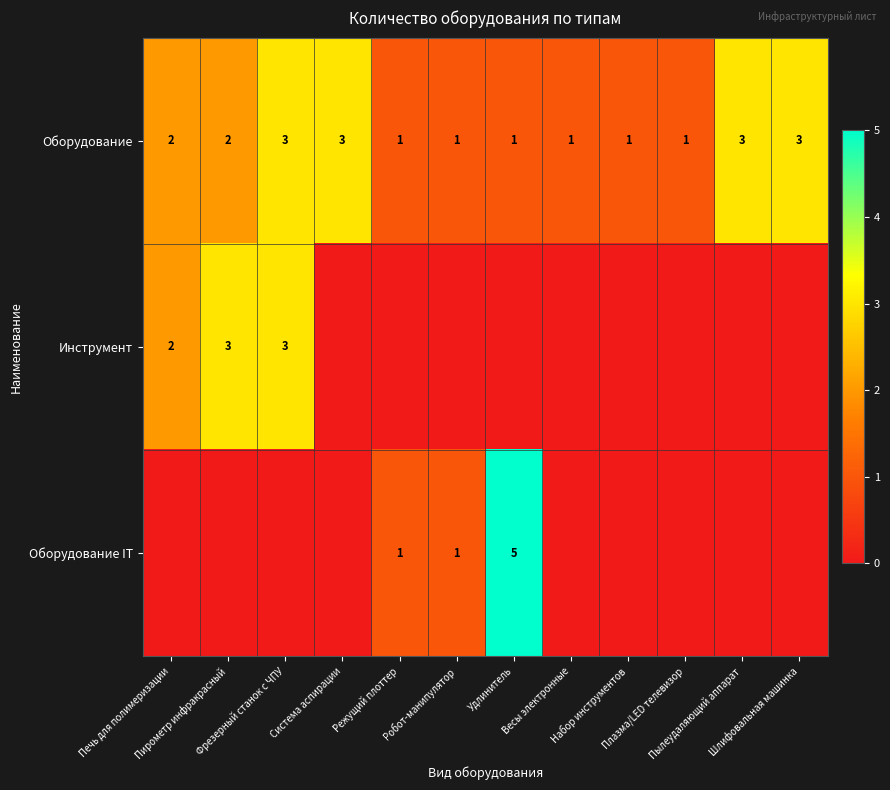

What is the sum of all Оборудование values?

22